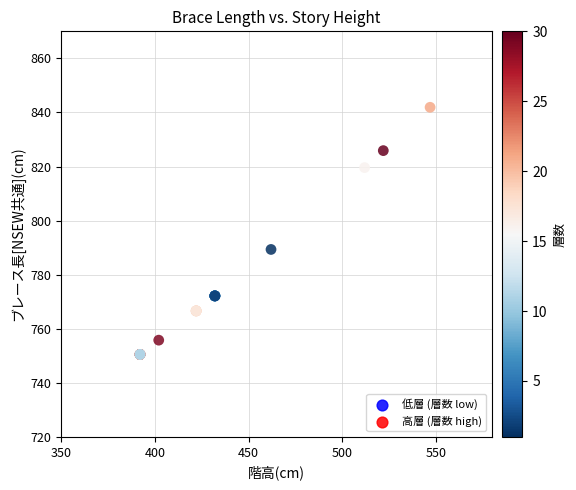

What Y value in the scatter plot is closest to 796?

789.3